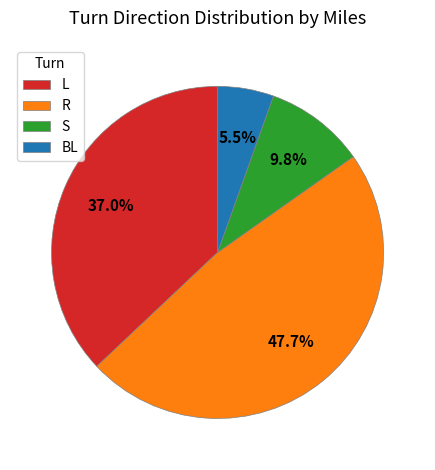

Which slice is the smallest?

BL